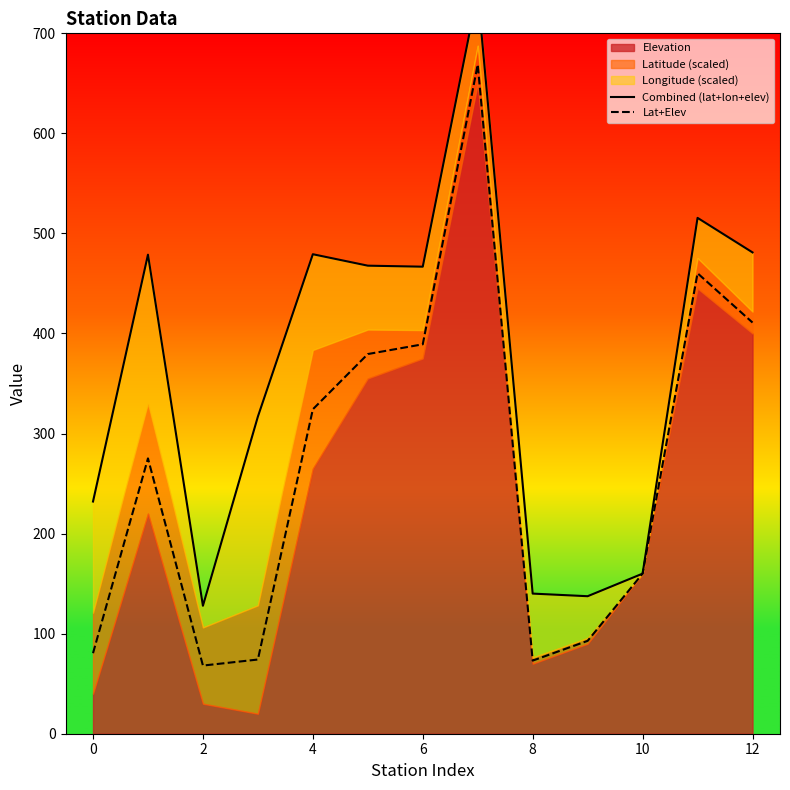

At which category does the chart reach its minimum across all series?

2